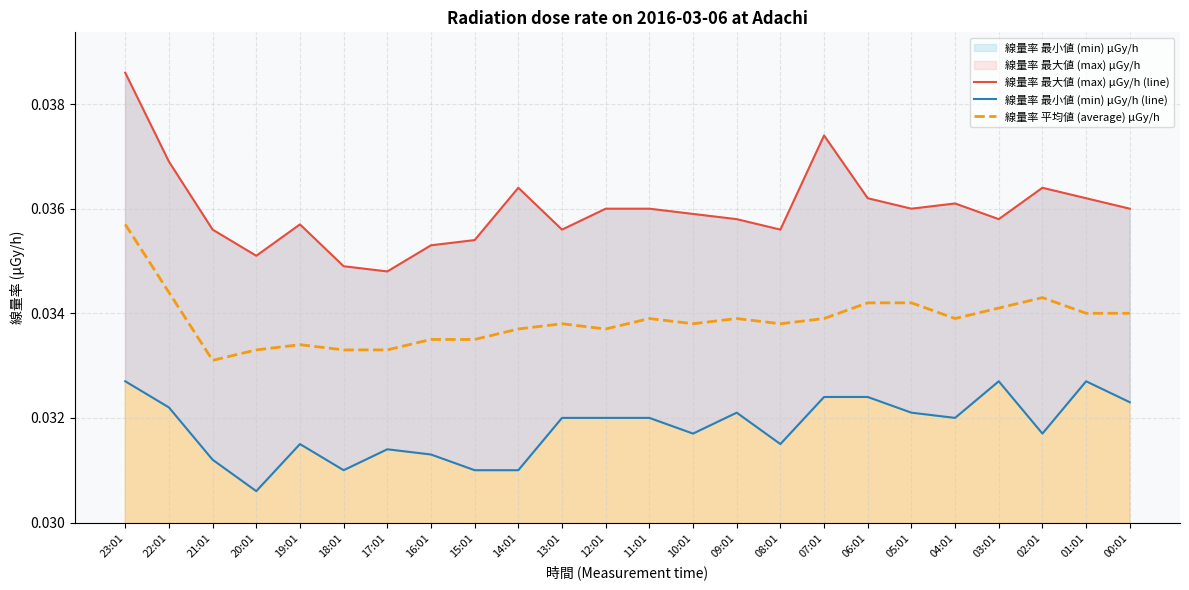

Count the number of data series in this chart.

3